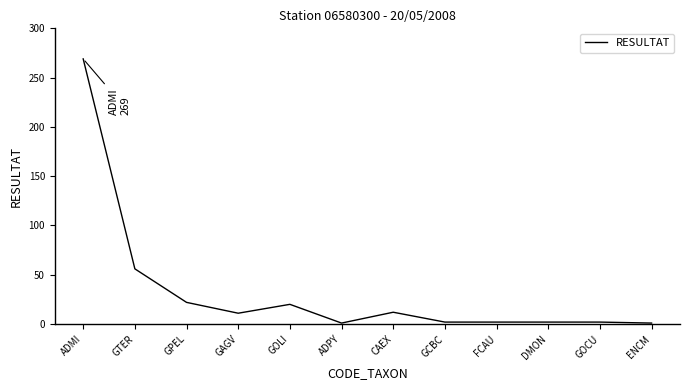

At which category does the chart reach its peak across all series?

ADMI